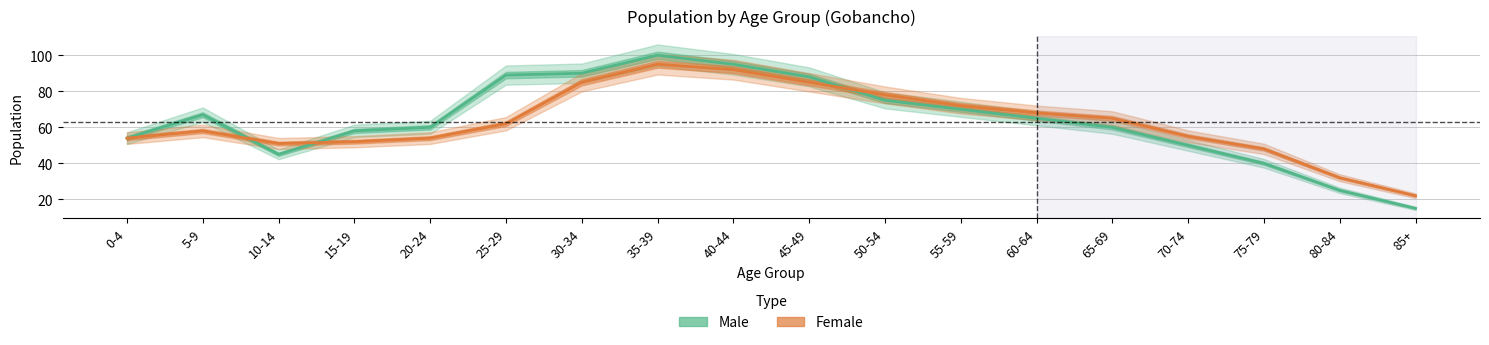

In Male, how many points are higher than both neighbors (excluding endpoints)?

2